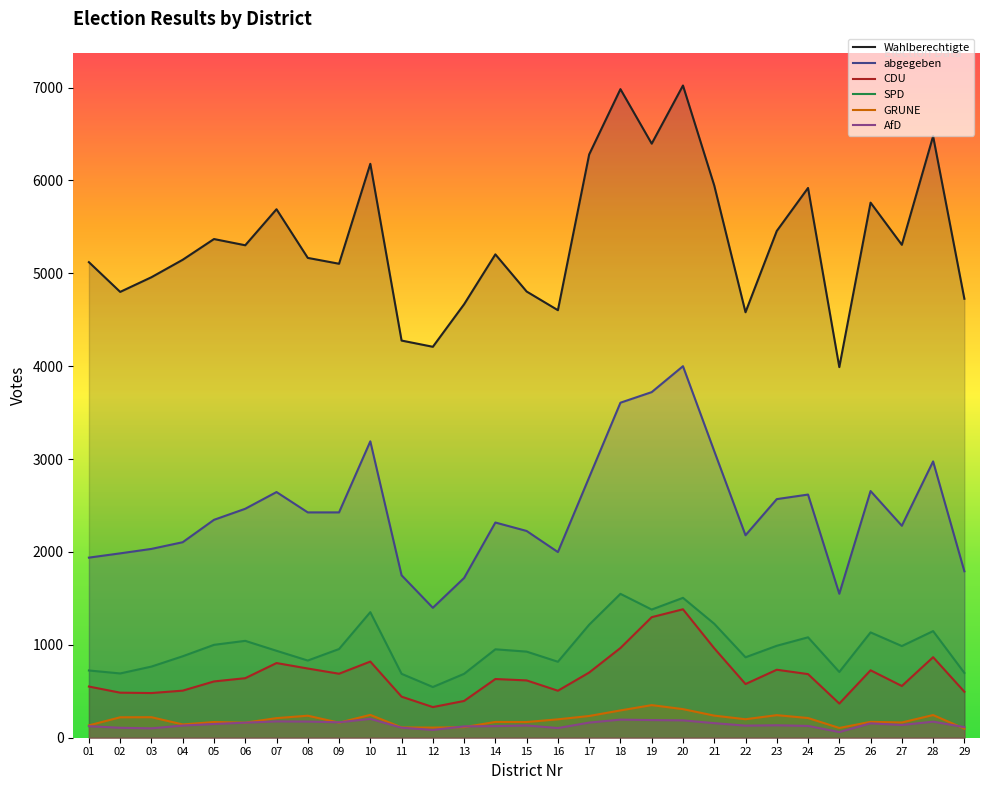

Which series has the widest spread of values?

Wahlberechtigte